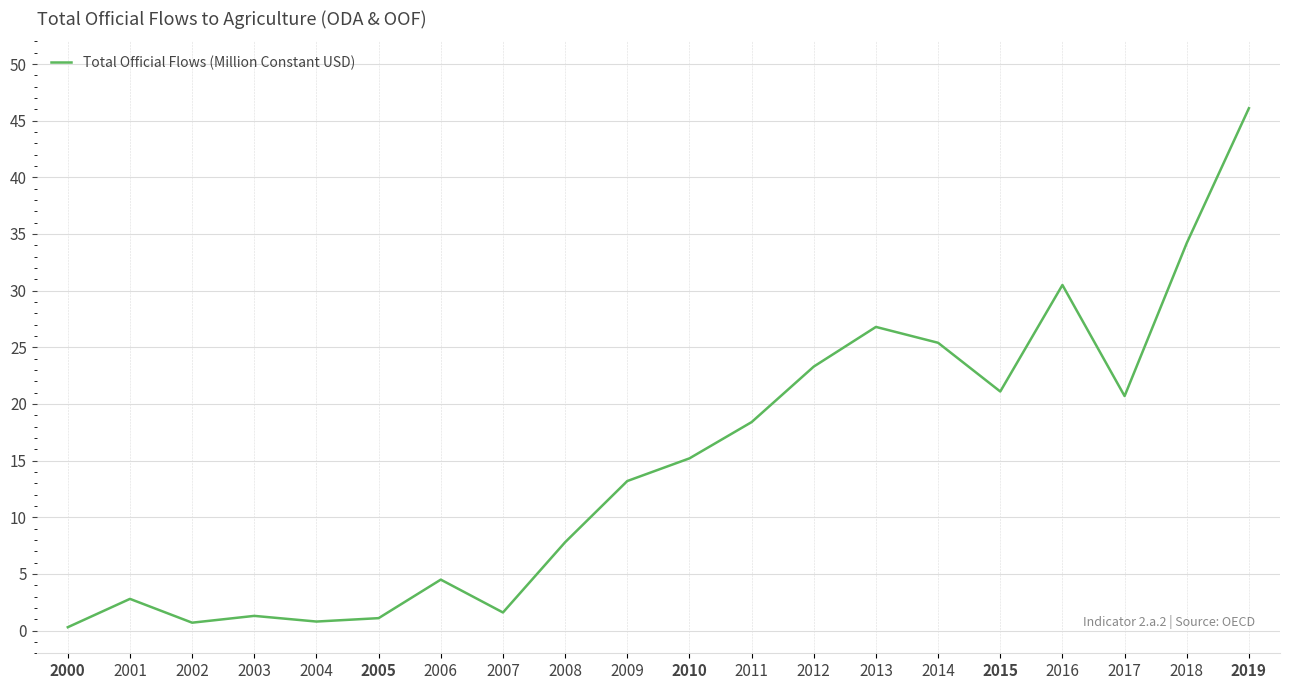

Read the value at 2018.

34.2